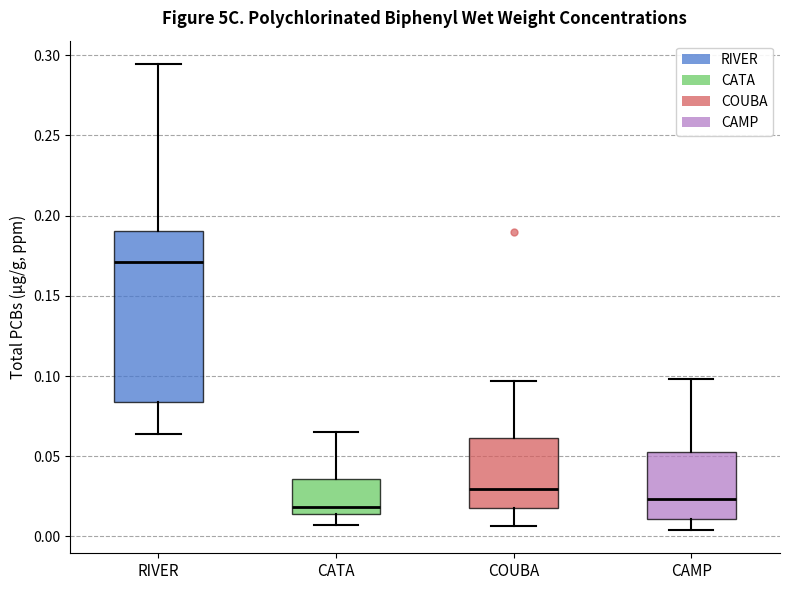

Reading left to right, read every box against the y-axis: the position of its median line, the range the box covers, and the ends of its whiskers. The values are not printed on the chart, so give them approximately, as read against the axis.

RIVER: median 0.170, box 0.085 to 0.190, whiskers 0.065 to 0.295
CATA: median 0.020, box 0.015 to 0.035, whiskers 0.005 to 0.065
COUBA: median 0.030, box 0.020 to 0.060, whiskers 0.005 to 0.095
CAMP: median 0.025, box 0.010 to 0.055, whiskers 0.005 to 0.100